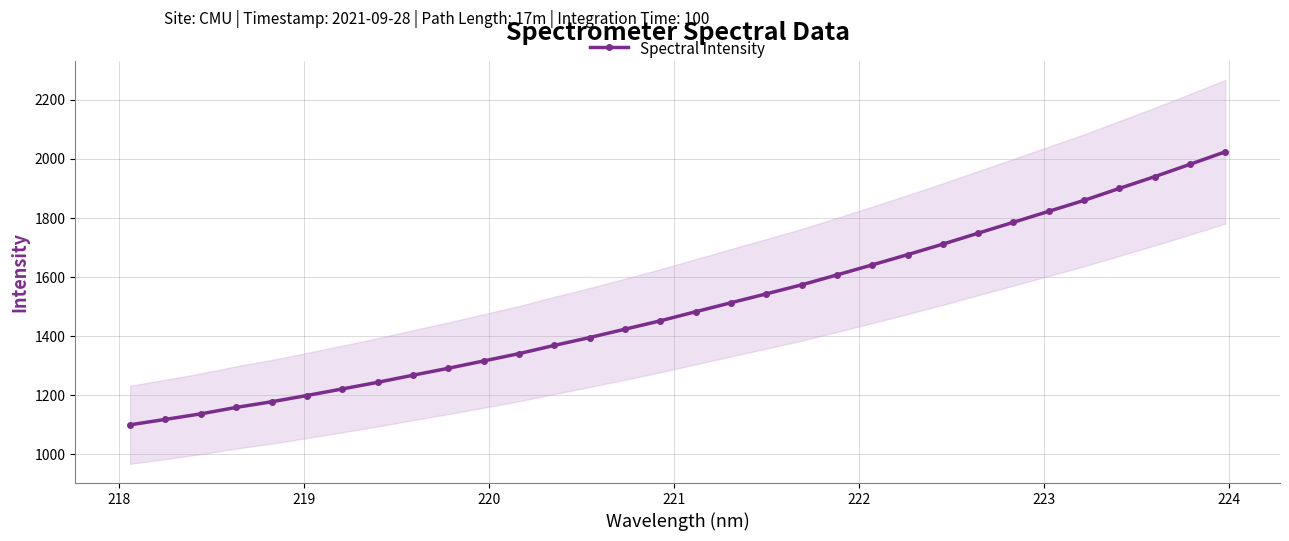

How many values in the Spectral Intensity series exceed 1482?

16